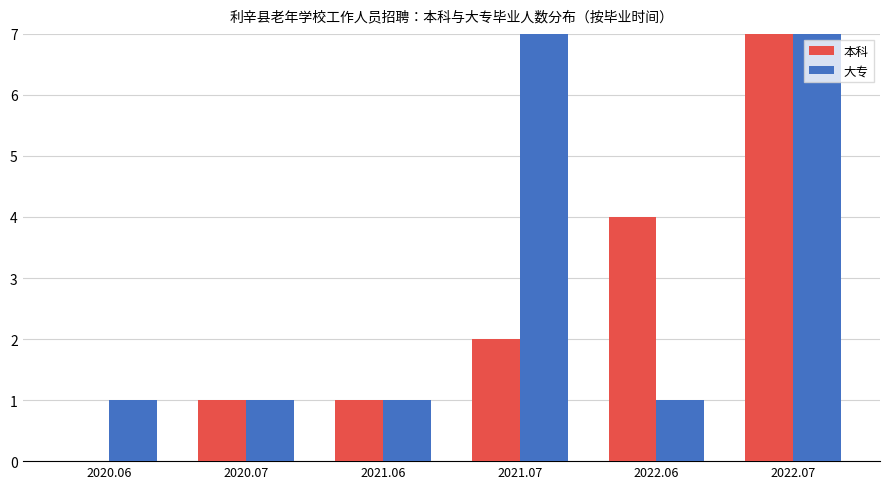

Reading left to right, transcribe all the data shown in this chart.

本科: 2020.06=0	2020.07=1	2021.06=1	2021.07=2	2022.06=4	2022.07=9
大专: 2020.06=1	2020.07=1	2021.06=1	2021.07=9	2022.06=1	2022.07=8